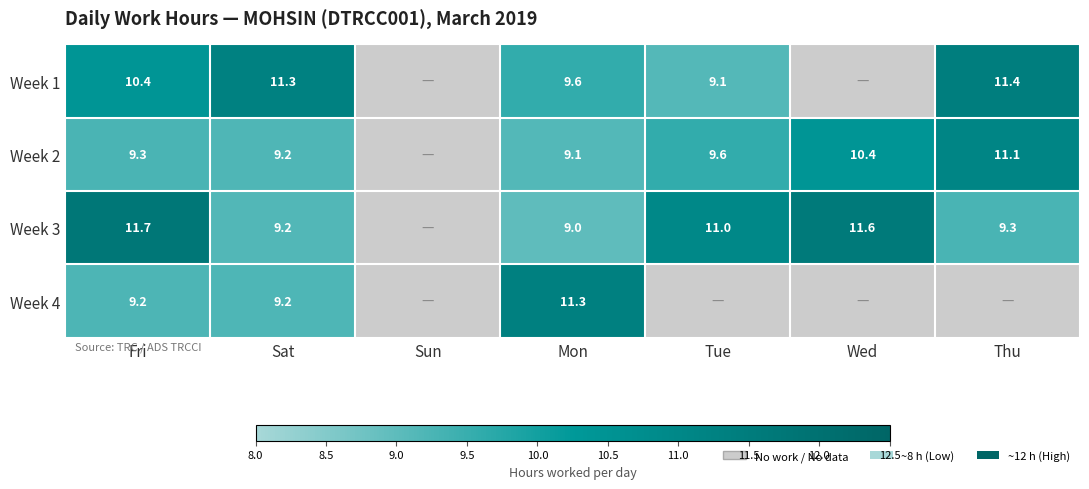

At Mon, list the series in order from smallest to largest.

Week 3, Week 2, Week 1, Week 4